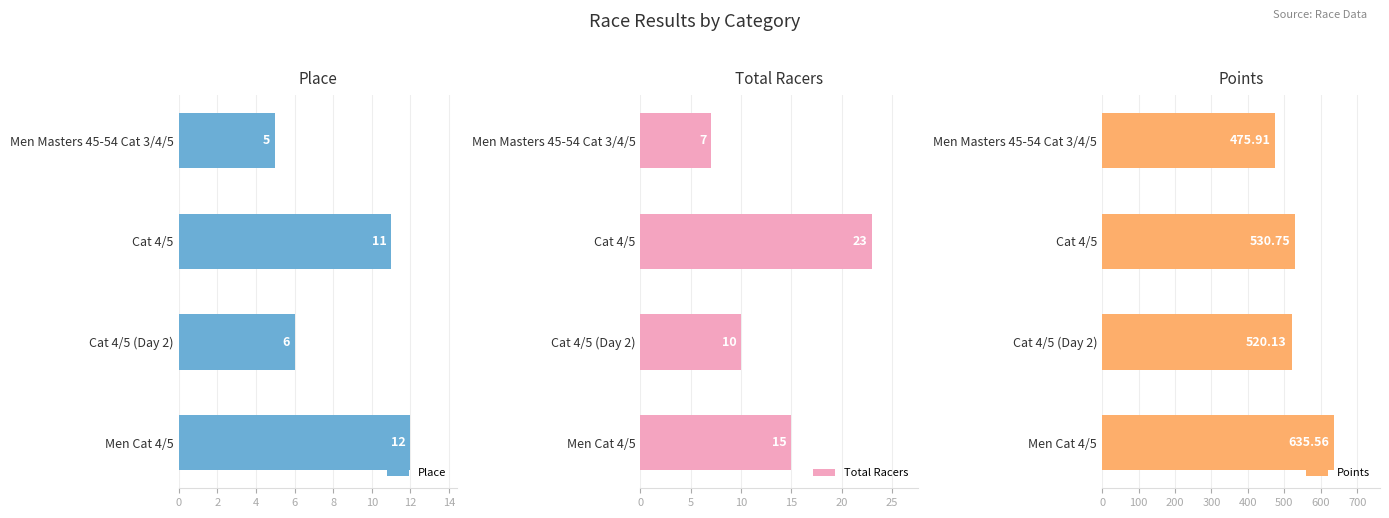

True or false: Points has a value of 110.3 at Men Masters 45-54 Cat 3/4/5.

False